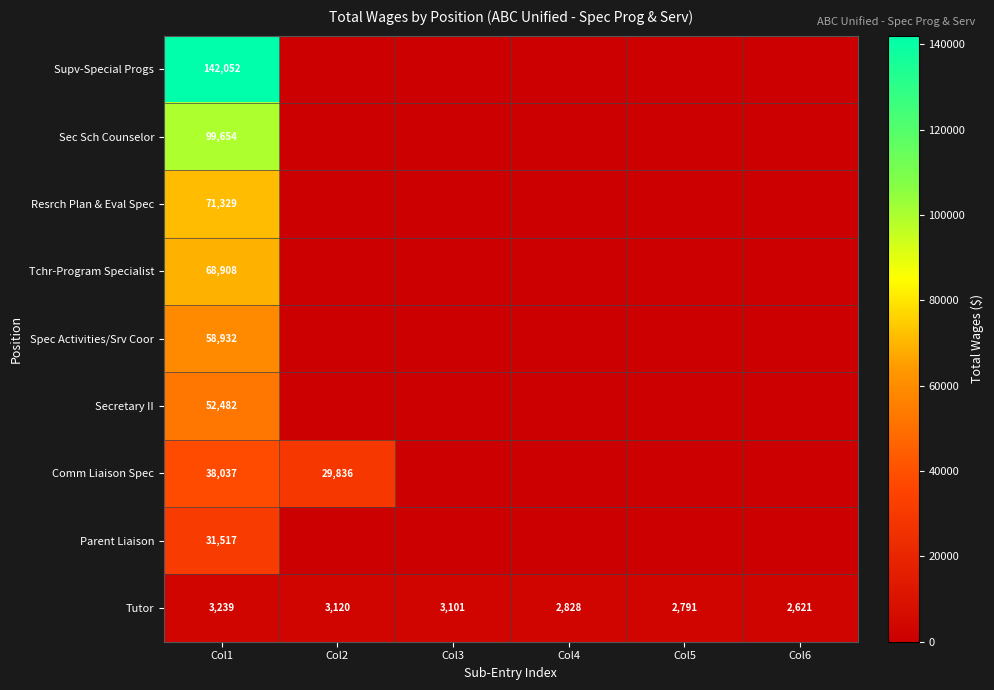

What is the difference between the Tutor values at Col4 and Col5?

37